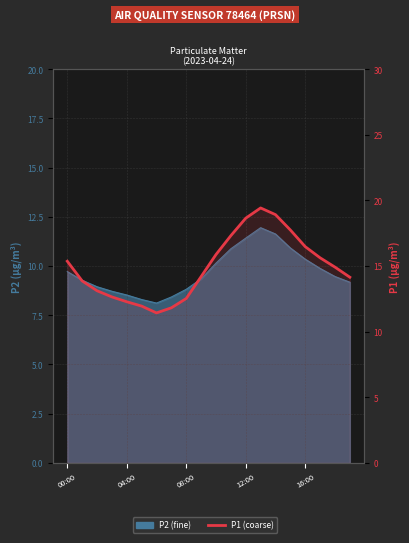

True or false: there are more than 0 points higher than both neighbors.

True